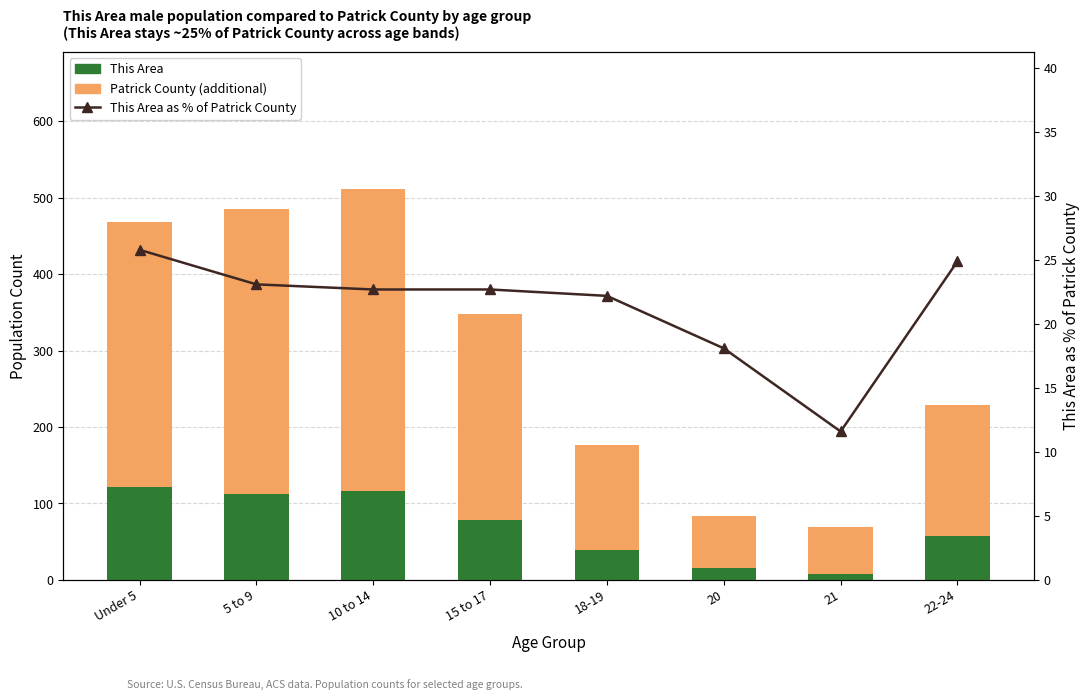

Is it true that This Area equals 121.0 at Under 5?

True